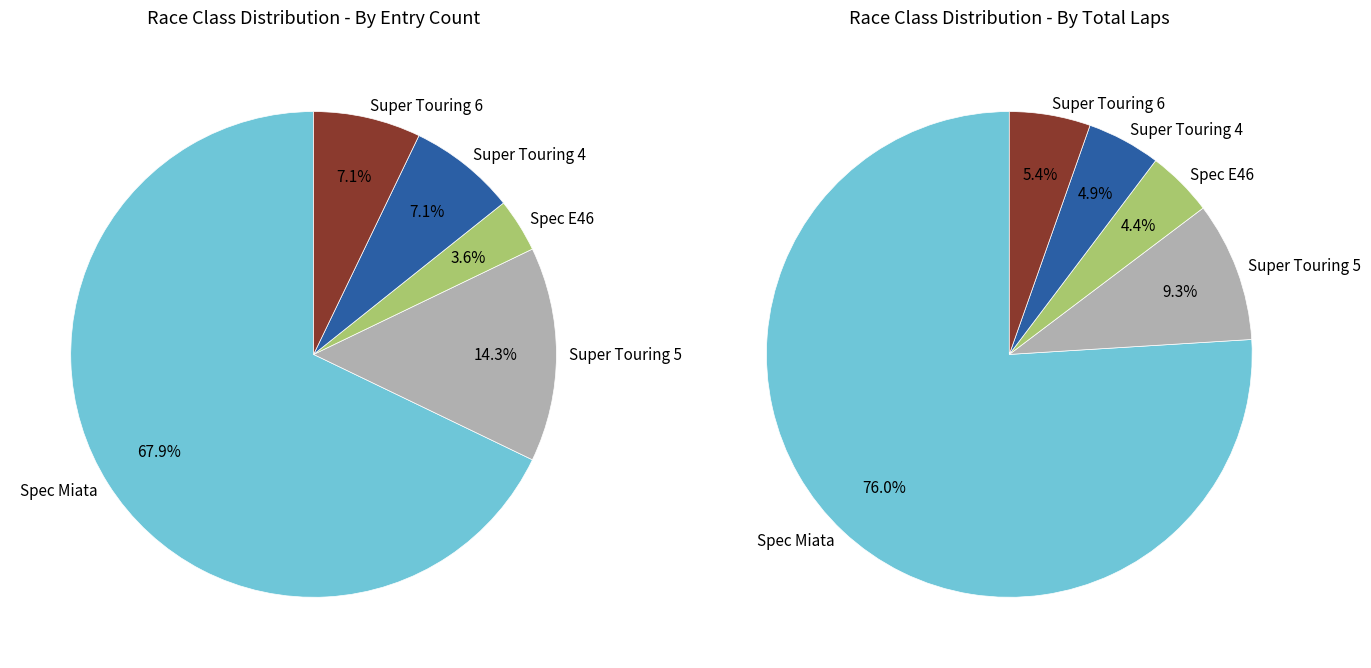

To the nearest percent, what portion does Spec Miata represent?

68%